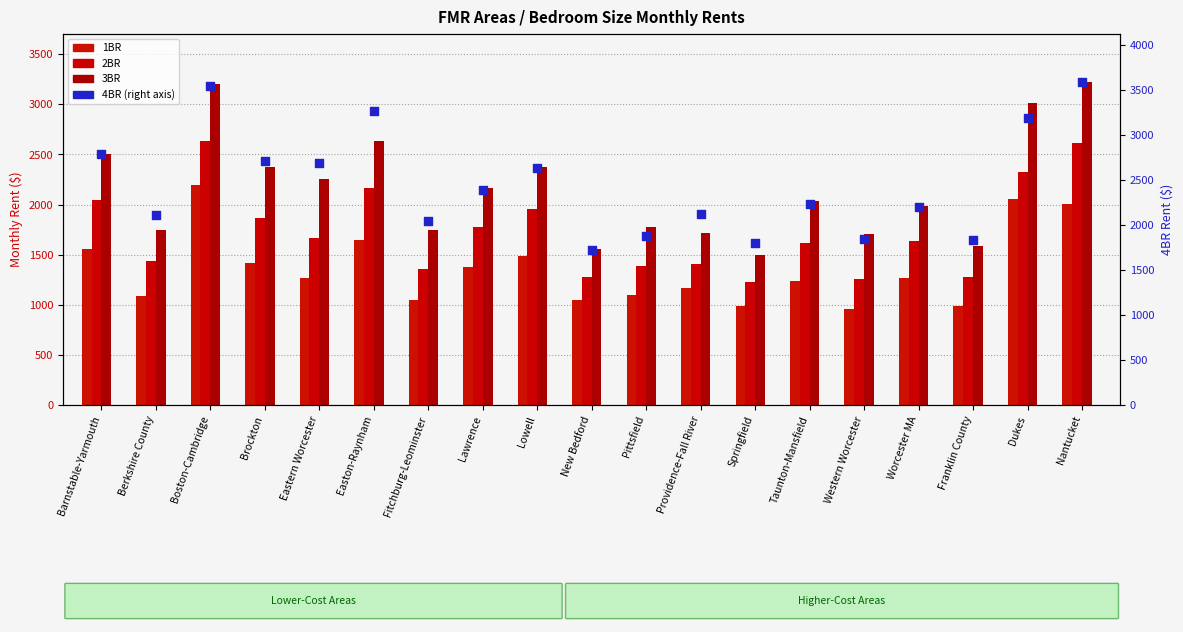

Is the value of 4BR at Western Worcester greater than the value of 2BR at Boston-Cambridge?

No